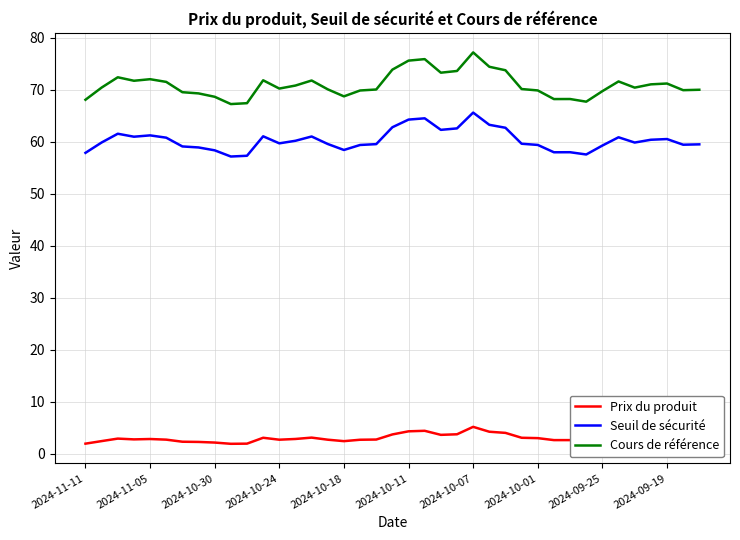

Rank the series by their maximum value, from highest to lowest.

Cours de référence, Seuil de sécurité, Prix du produit